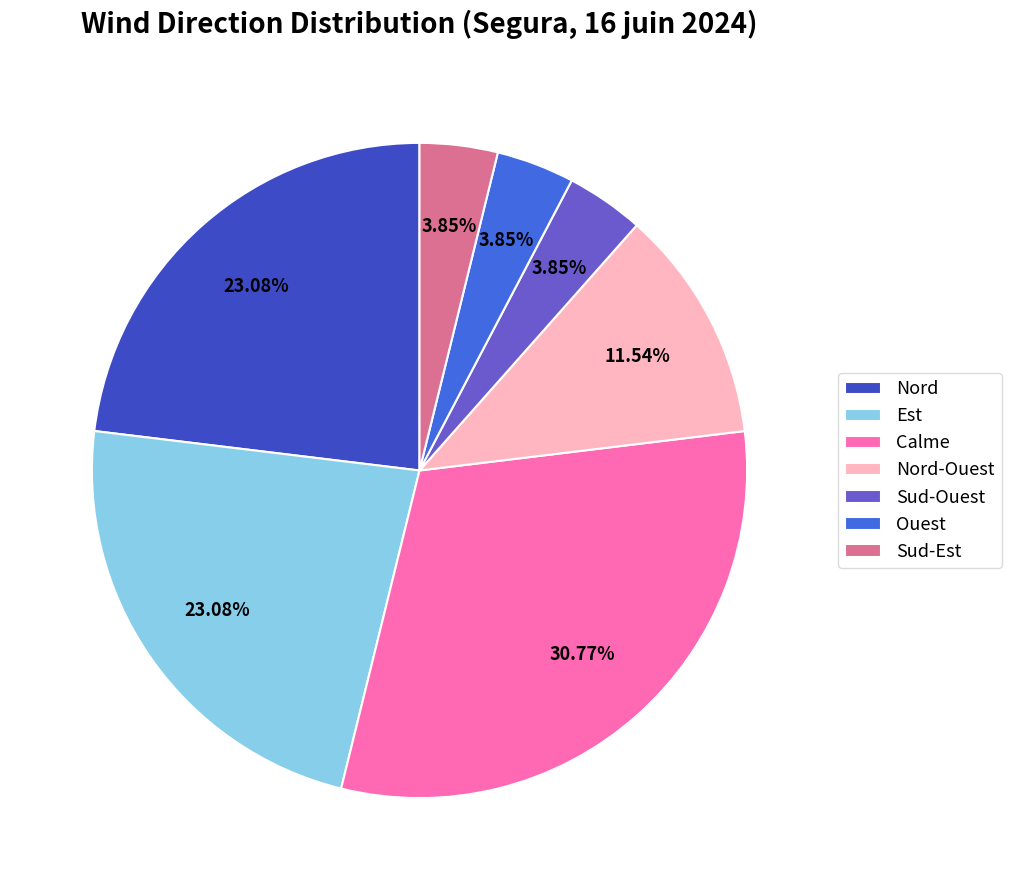

How many segments does this pie chart have?

7